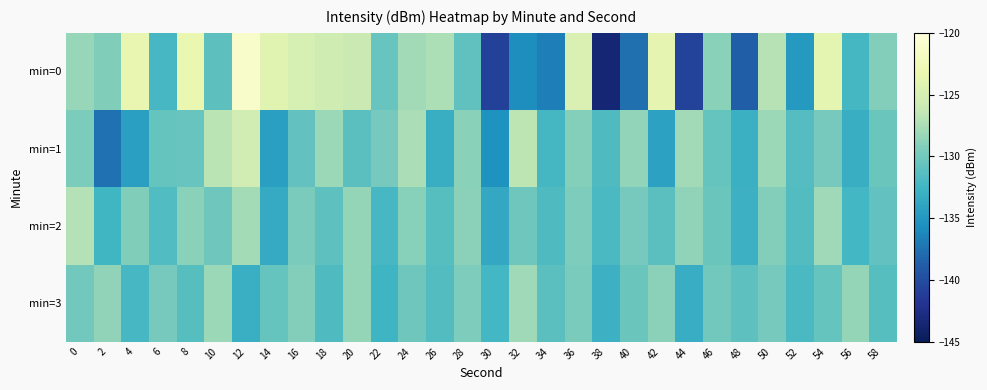

What is the smallest value displayed?

-143.5